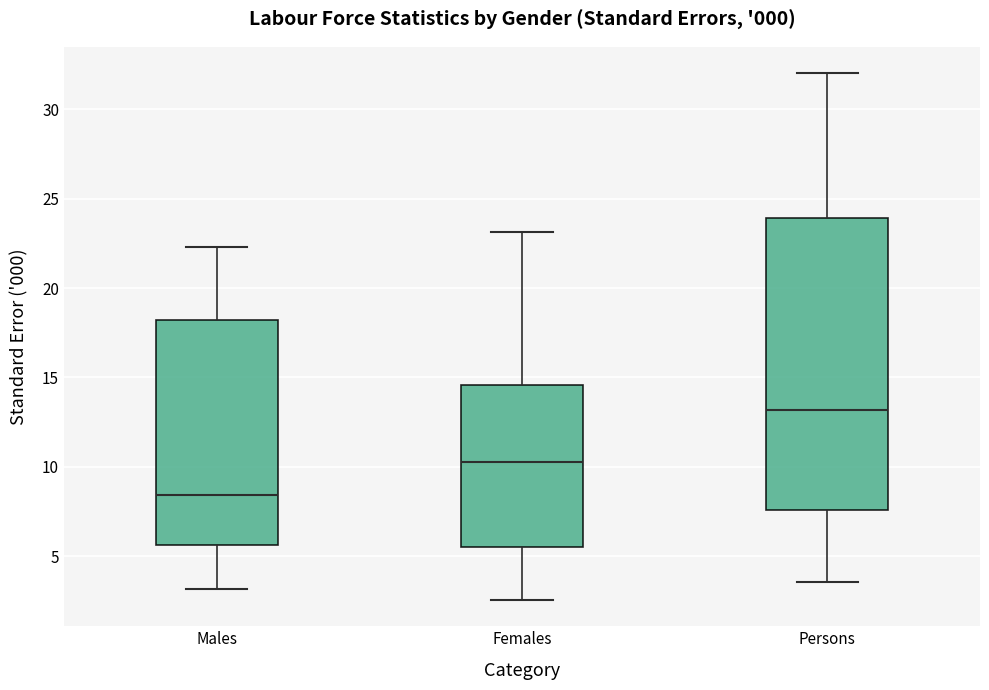

Reading left to right, transcribe this box plot: for each box, give where its median line is, the range the box spans, and where its two whiskers end, as read against the y-axis. The values are not printed on the chart, so give them approximately, as read against the axis.

Males: median 8.5, box 5.5 to 18.0, whiskers 3.0 to 22.5
Females: median 10.5, box 5.5 to 14.5, whiskers 2.5 to 23.0
Persons: median 13.0, box 7.5 to 24.0, whiskers 3.5 to 32.0